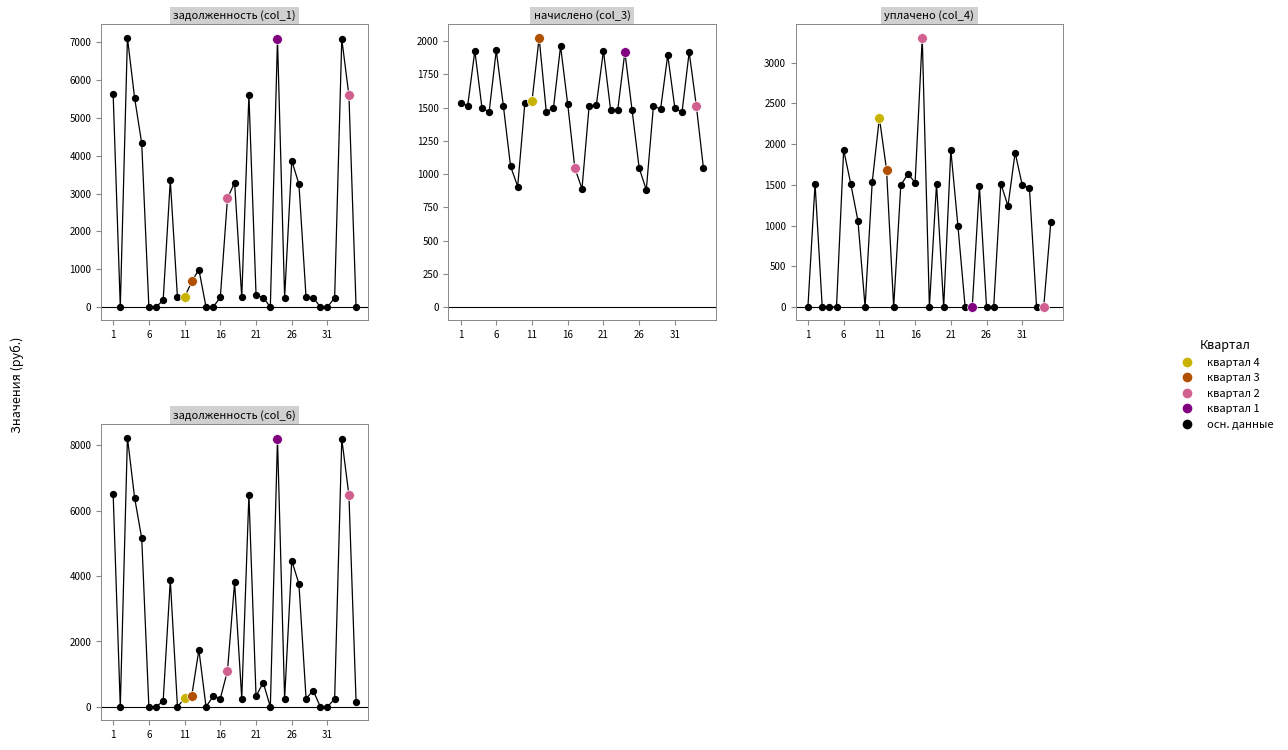

At which category is the sum across all series the highest?

3